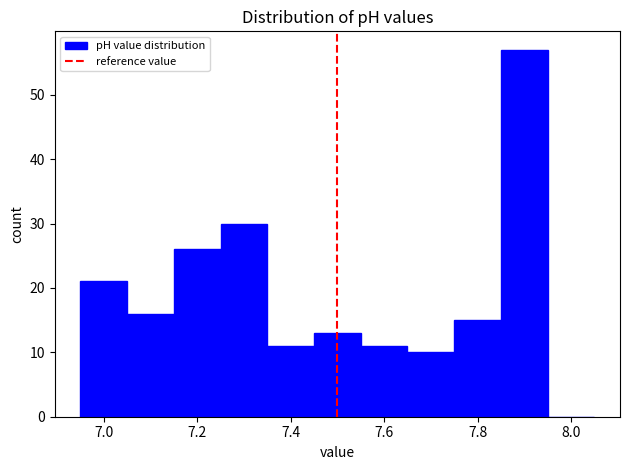

Reading left to right, list every bar in this chart as the range it spans on the x-axis followed by its height. Neither the bar edges nor the heights are printed on the chart, so give them approximately, as read against the axes.

6.95 to 7.05: 21
7.05 to 7.15: 16
7.15 to 7.25: 26
7.25 to 7.35: 30
7.35 to 7.45: 11
7.45 to 7.55: 13
7.55 to 7.65: 11
7.65 to 7.75: 10
7.75 to 7.85: 15
7.85 to 7.95: 57
7.95 to 8.05: 0